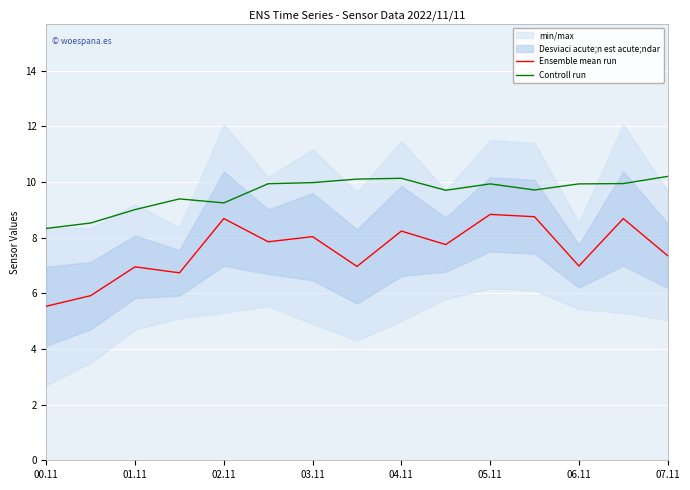

Rank the series by their maximum value, from lowest to highest.

Ensemble mean run, Controll run